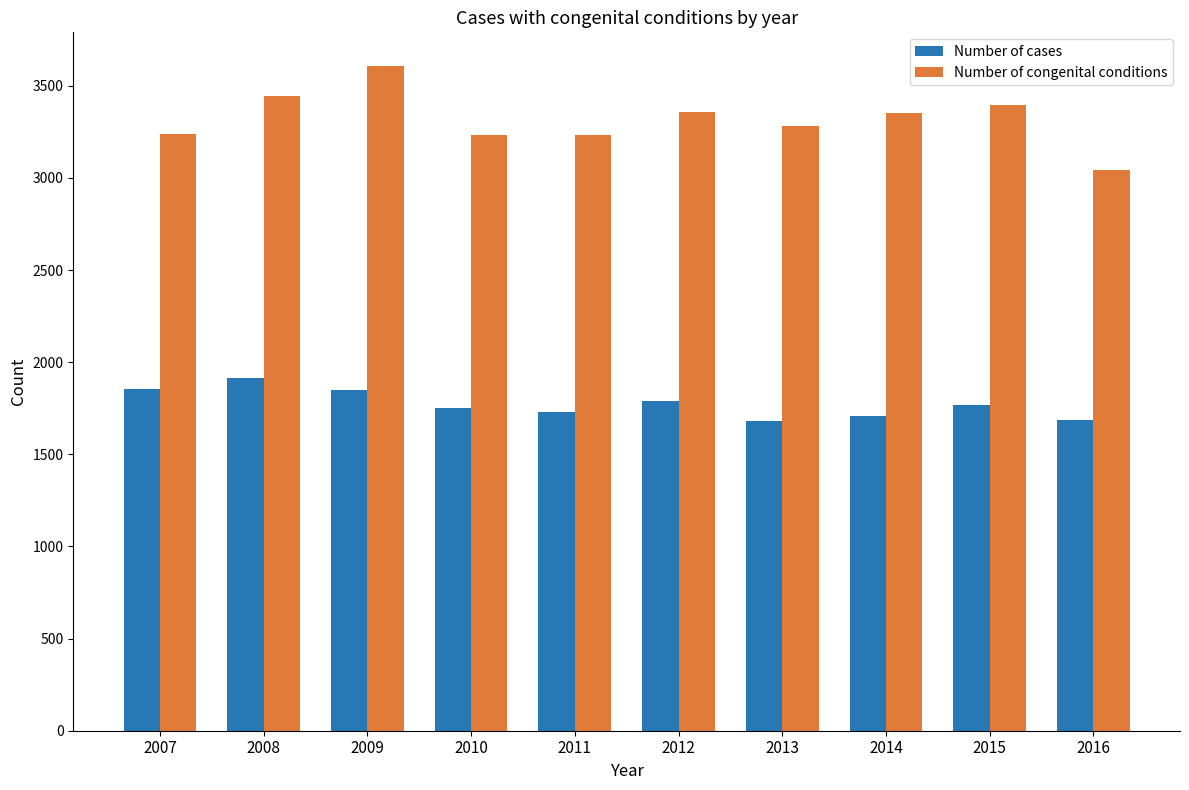

Does the chart contain any negative values?

No